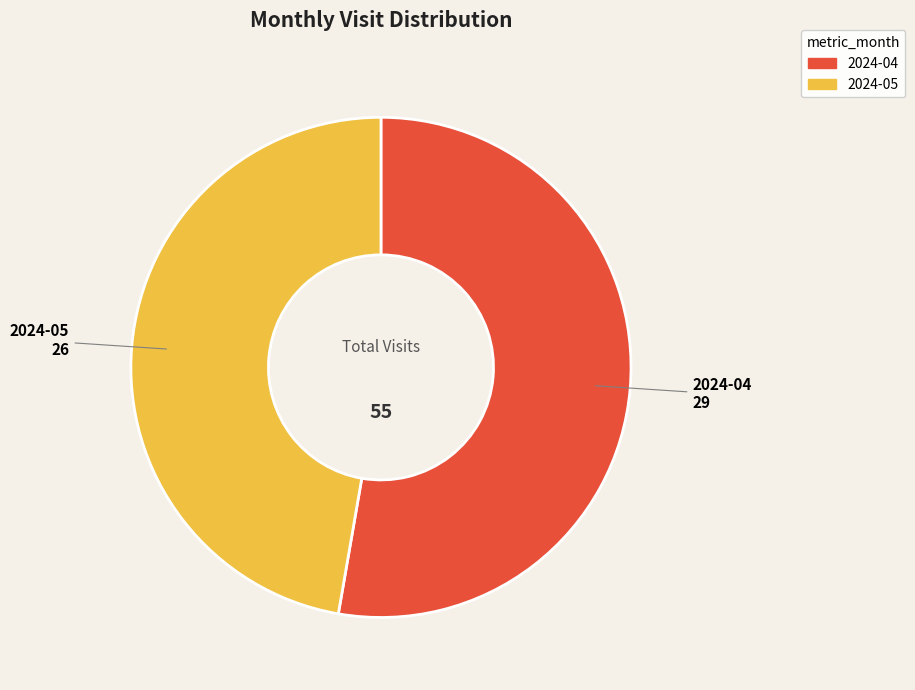

True or false: 2024-05 accounts for 59% of the total.

False